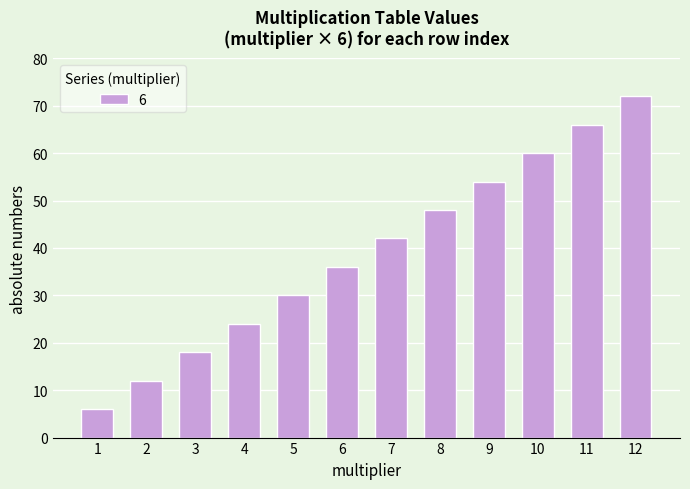

Is it true that the value at 4 is 8?

False